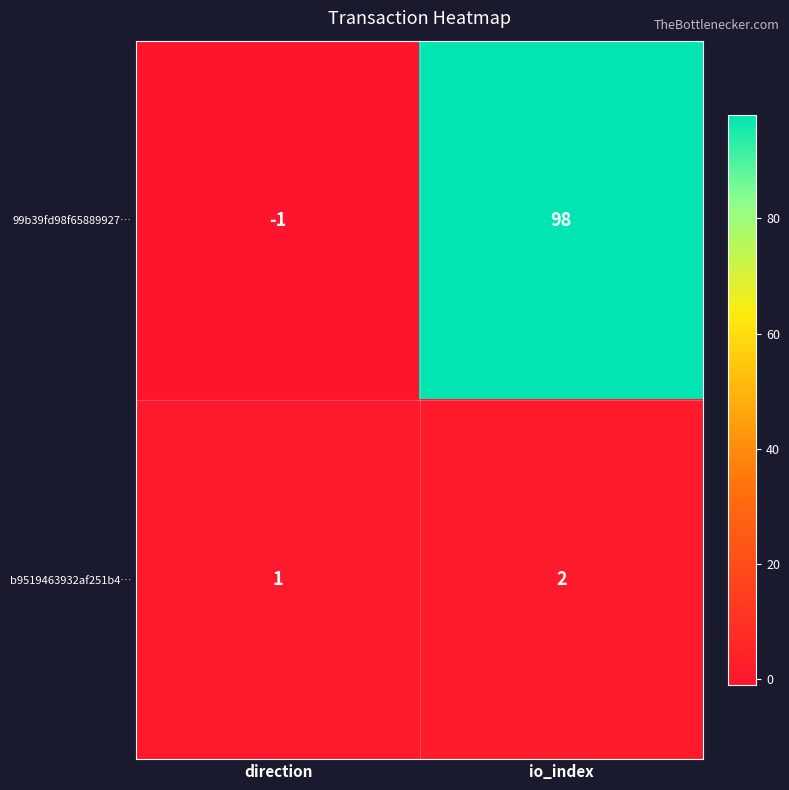

Rank the series by their maximum value, from lowest to highest.

b9519463932af251b4…, 99b39fd98f65889927…